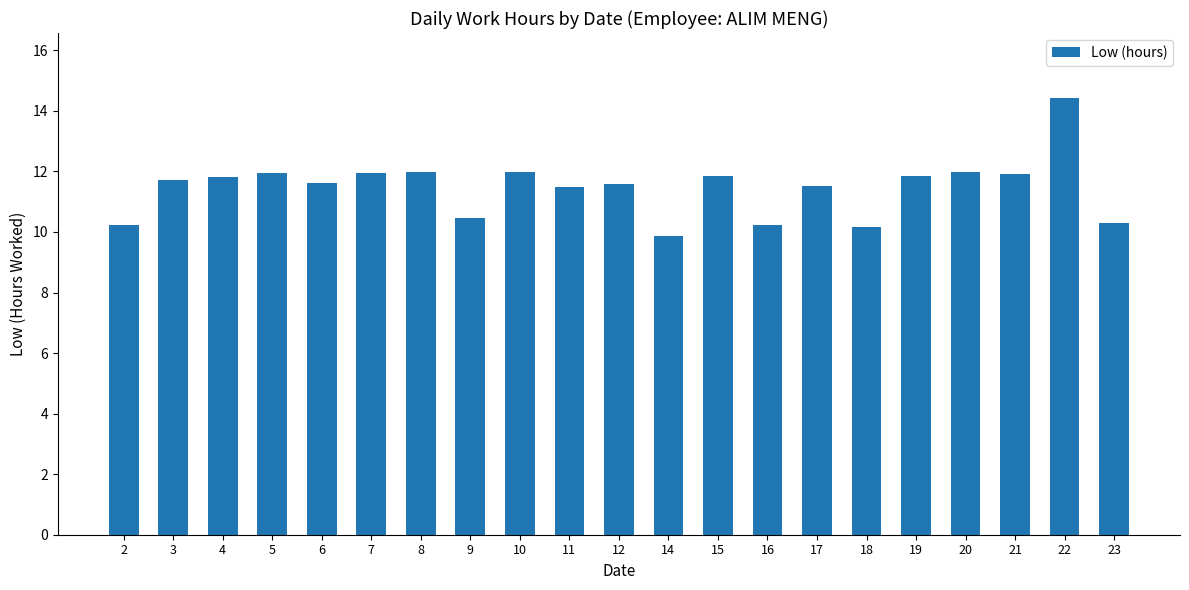

How many values exceed 11?

15